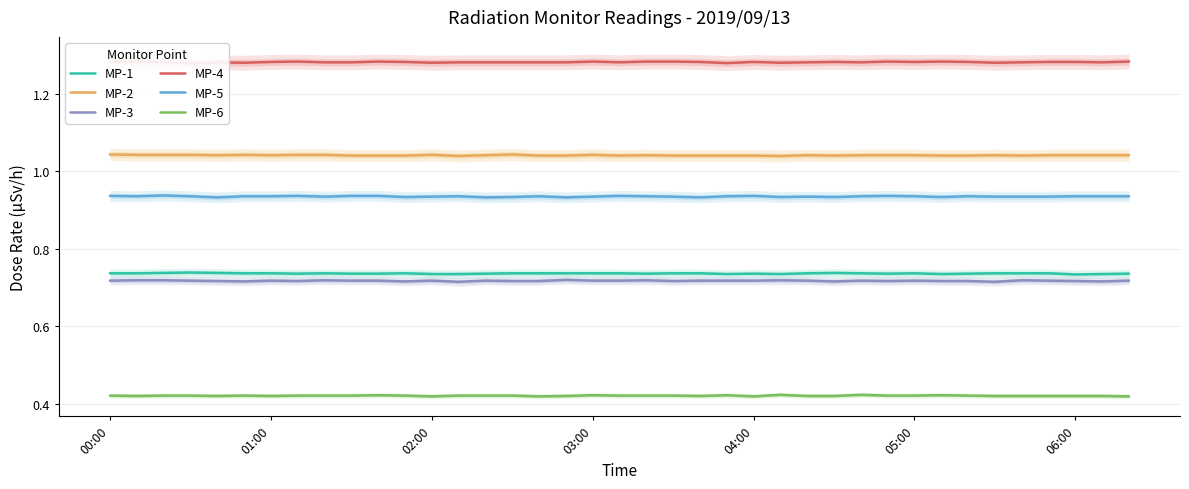

What are all the series names shown in the legend?

MP-1, MP-2, MP-3, MP-4, MP-5, MP-6